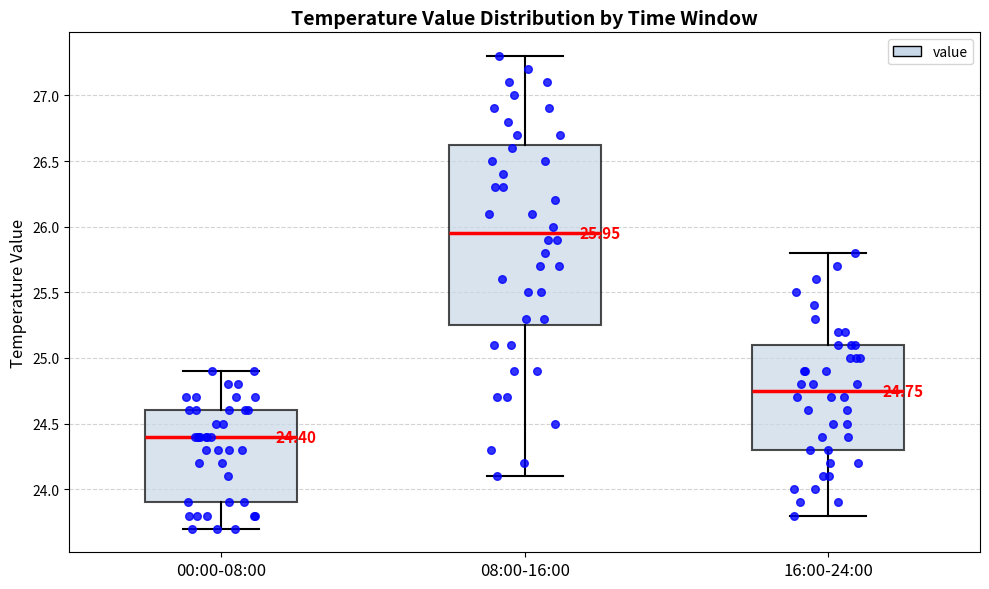

Which box's median line is the highest?

08:00-16:00